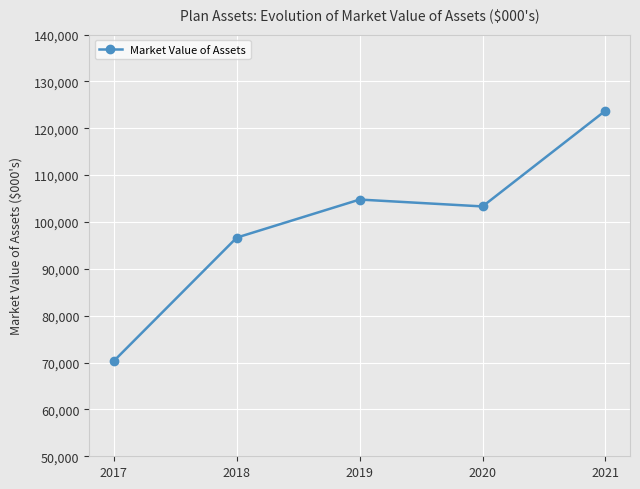

Is it true that the value at 2019 is 165514?

False